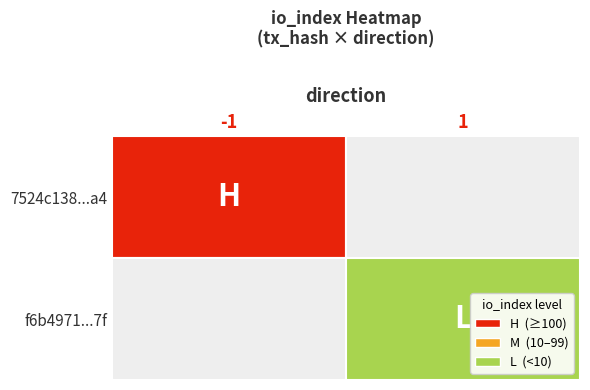

What is the sum of all f6b4971906d1287b2d77a9d95af01338ae6f17f values?

8